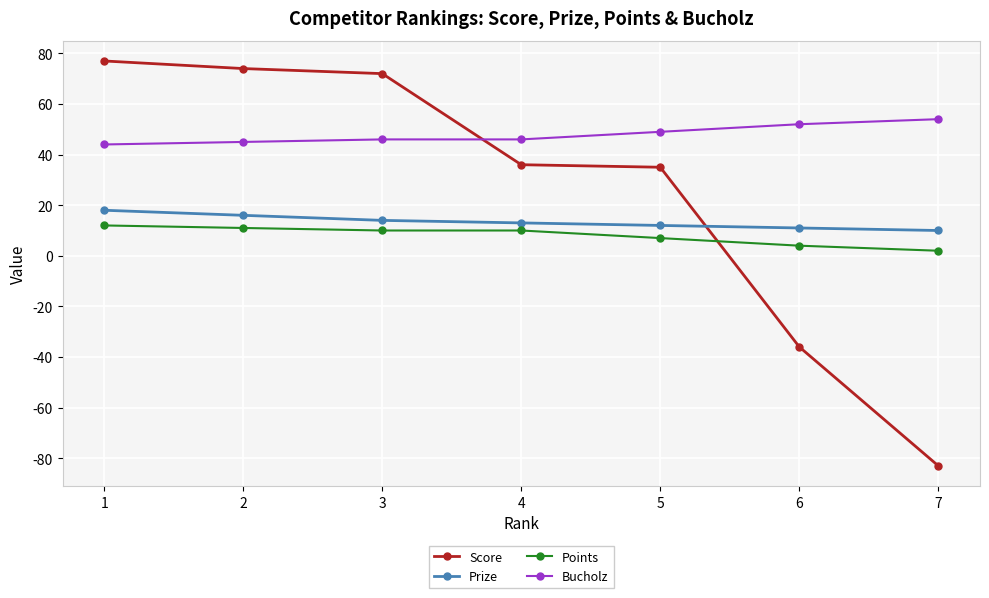

Reading left to right, what are all the values shown in this chart?

Score: 77	74	72	36	35	-36	-83
Prize: 18	16	14	13	12	11	10
Points: 12	11	10	10	7	4	2
Bucholz: 44	45	46	46	49	52	54